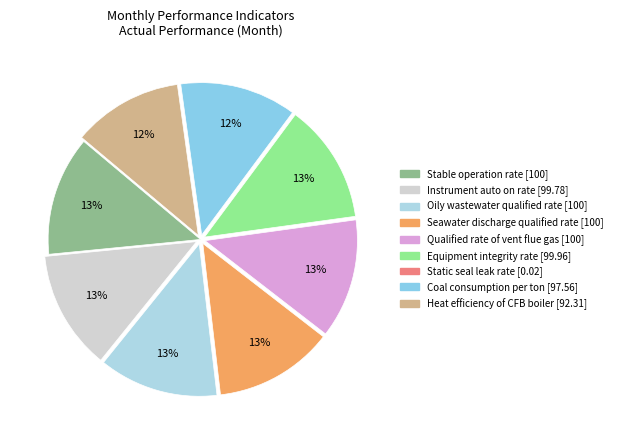

Which category has the smallest portion of the pie?

Static seal leak rate [0.02]